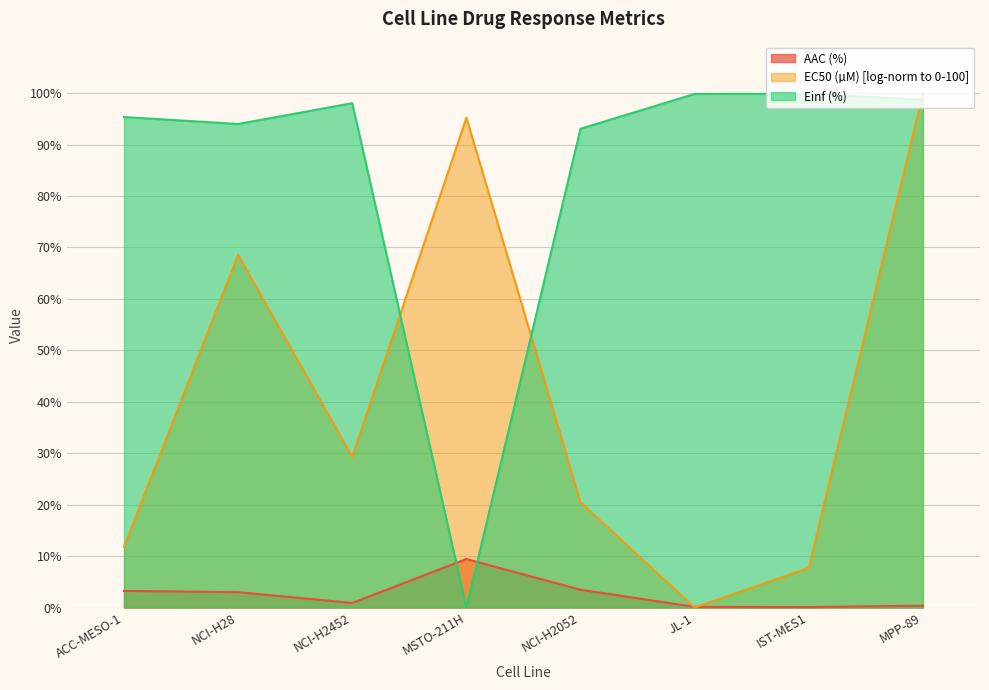

What is the total value across all series at JL-1?

100.0